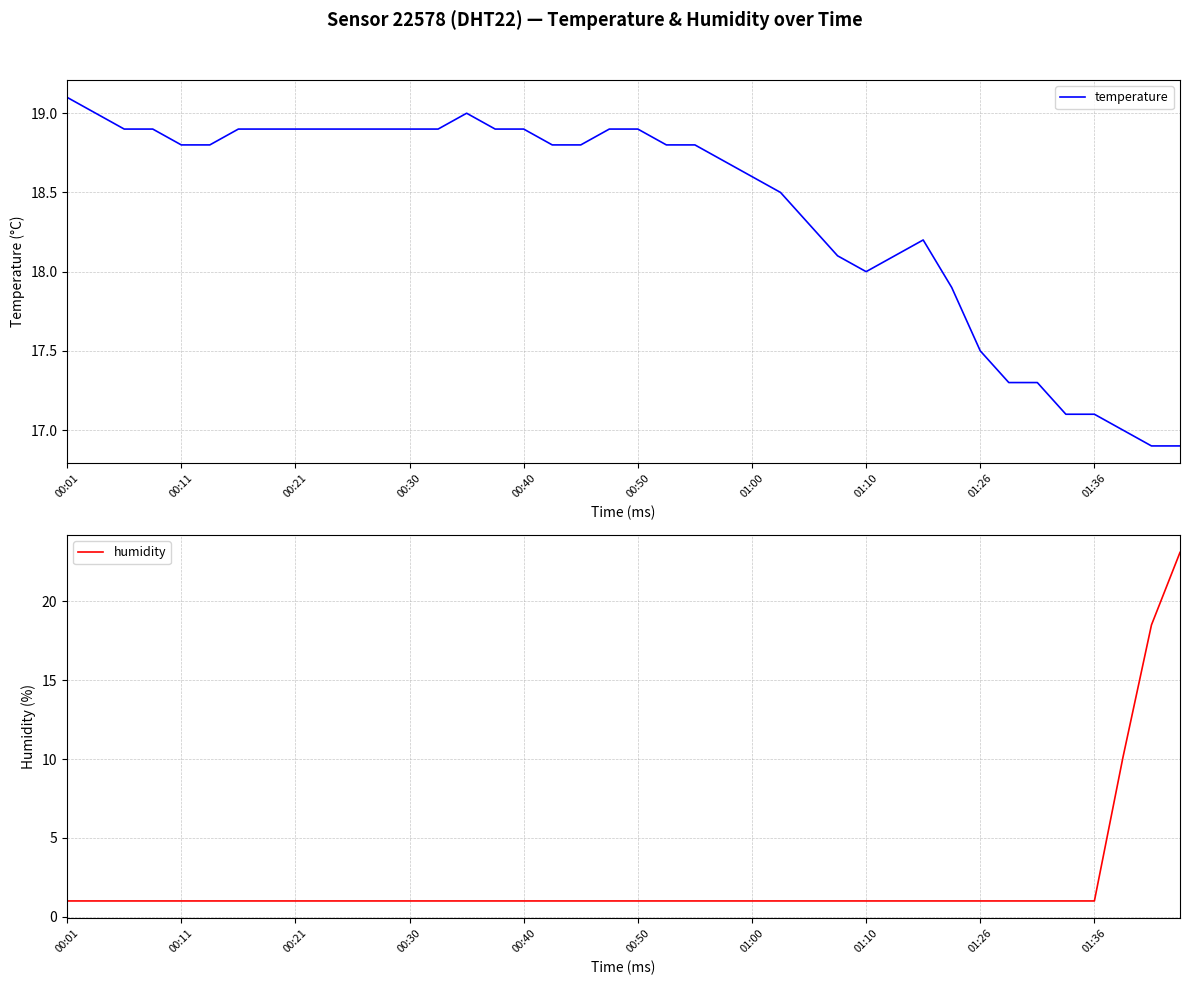

Read the temperature value at 01:00.

18.6